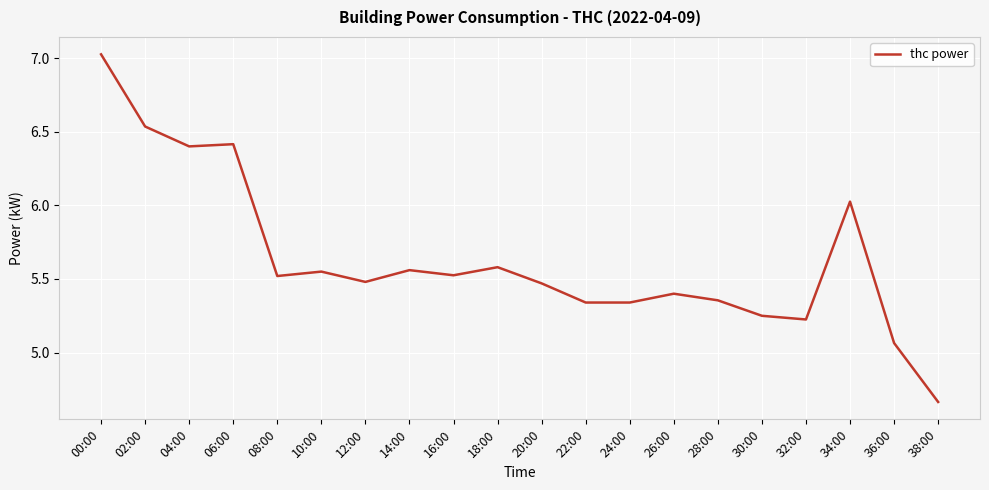

Which has a higher value, 30:00 or 20:00?

20:00